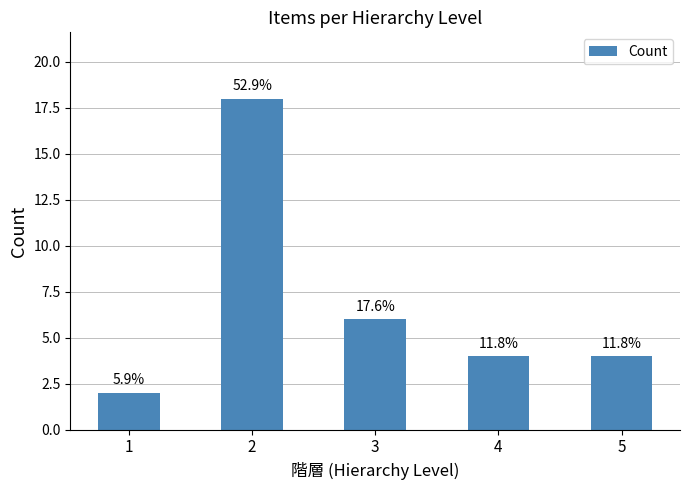

Are the bars horizontal?

No